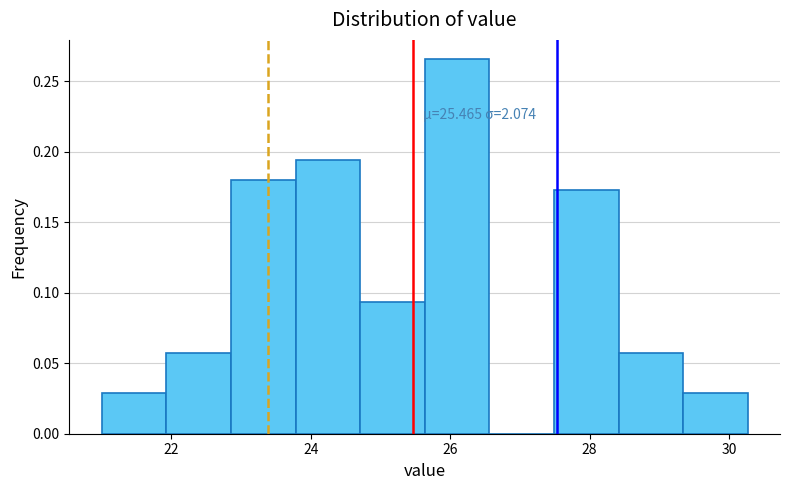

Over which range of the x-axis is the bar tallest?

25.6 to 26.6